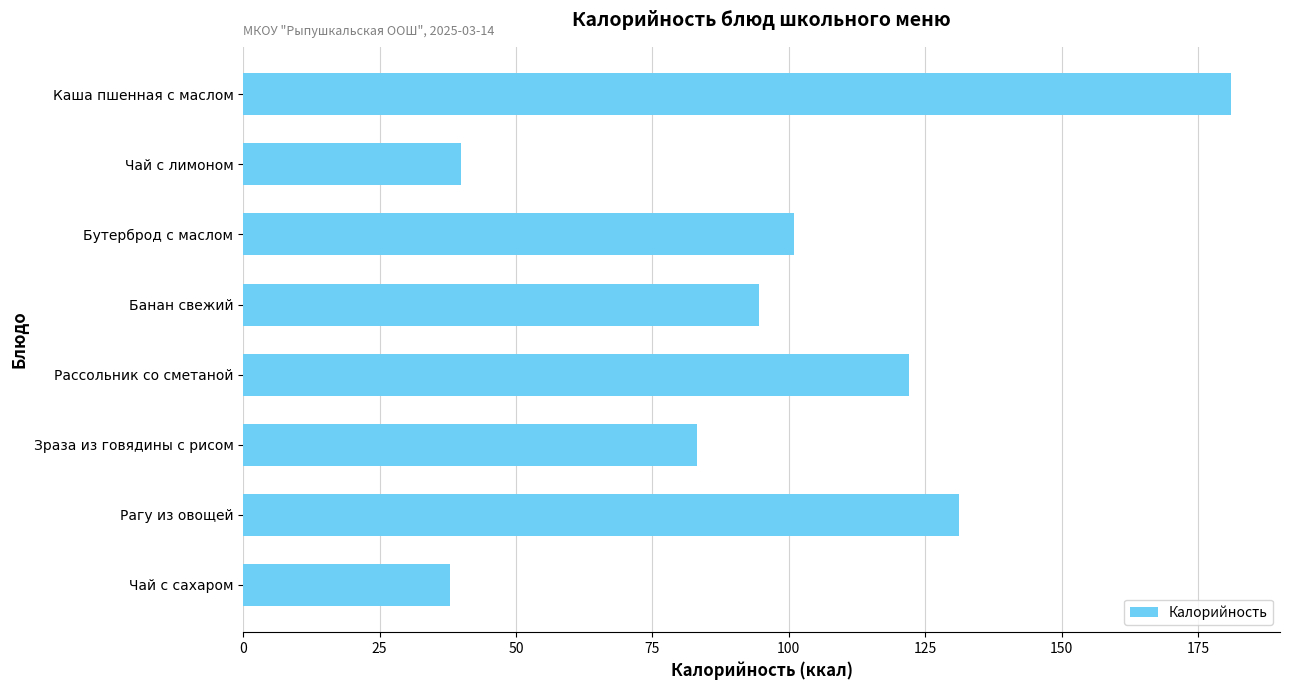

The value at Банан свежий is 94.6. True or false?

True